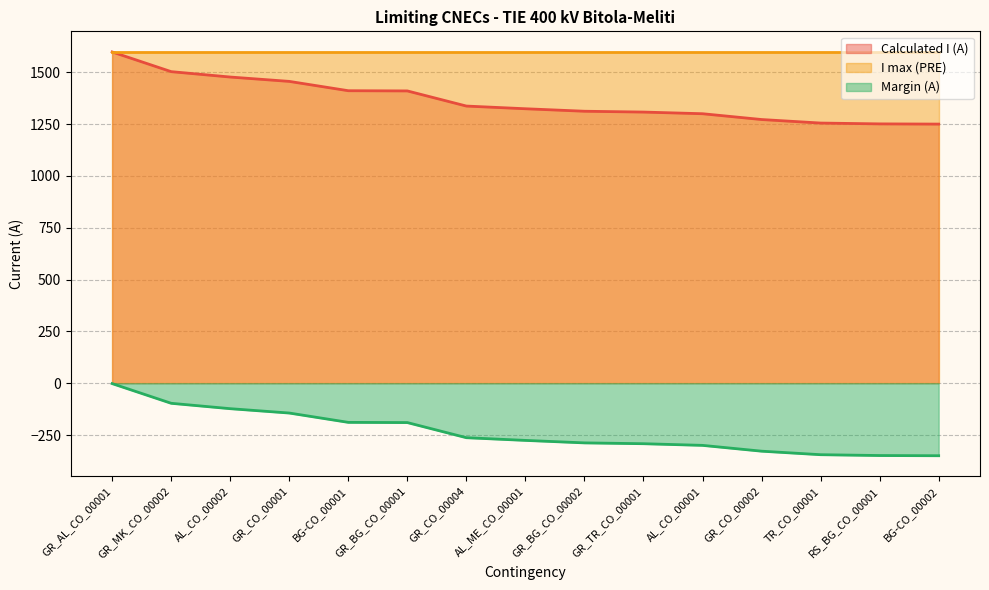

What is the minimum value shown in the chart?

-350